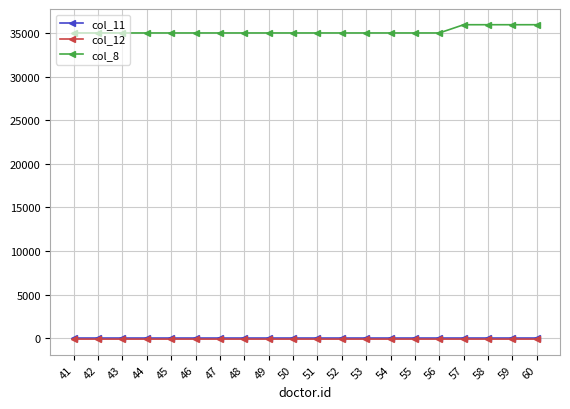

The value of col_8 at 56 is 20502.1. True or false?

False